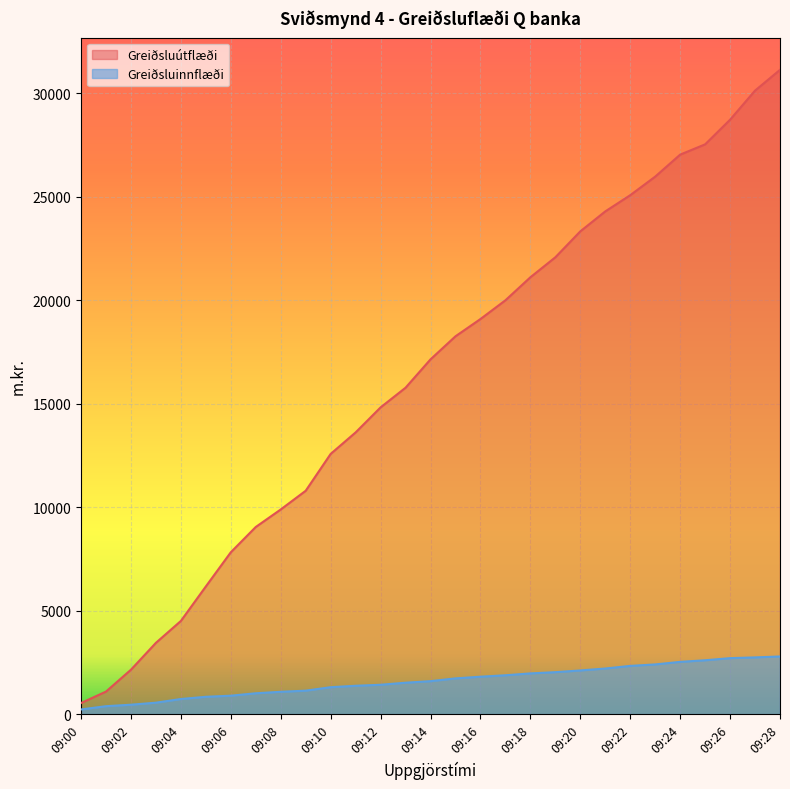

What is the difference between the highest and lowest values at 09:03?

2891.6